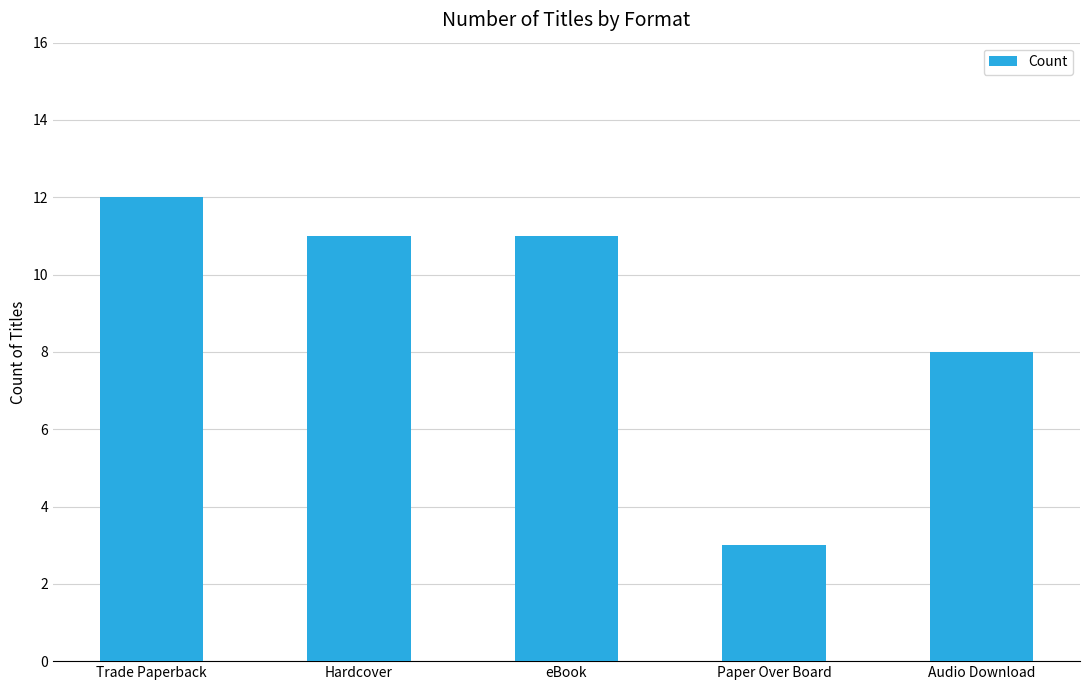

What is the average value?

9